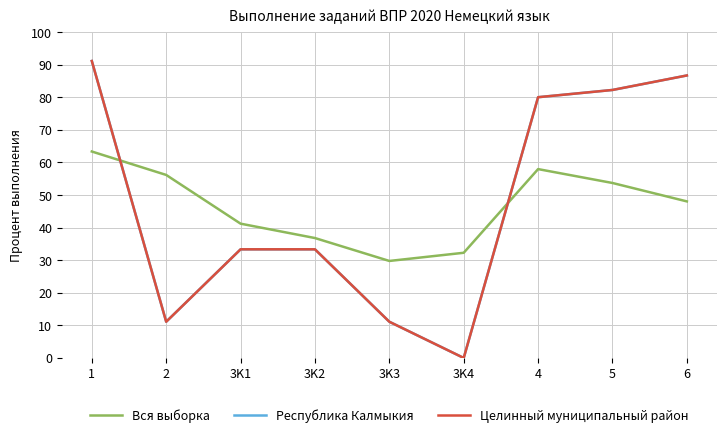

Where is Вся выборка nearest to the value 46?

6